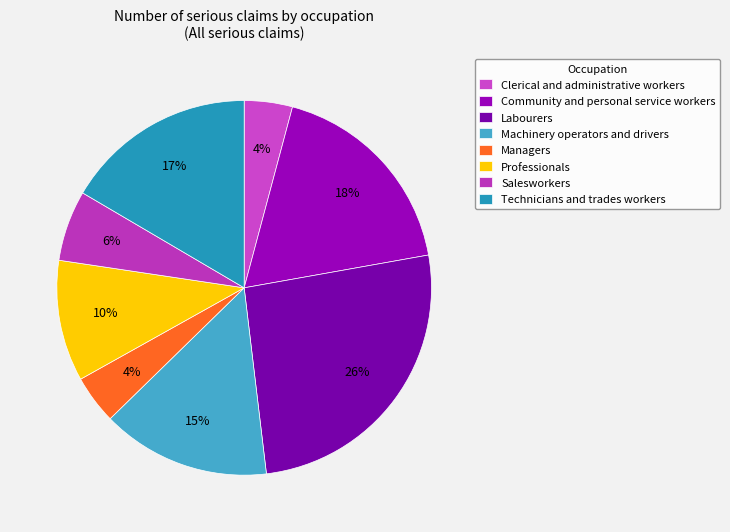

What is the total percentage of Labourers and Clerical and administrative workers?

30.1%